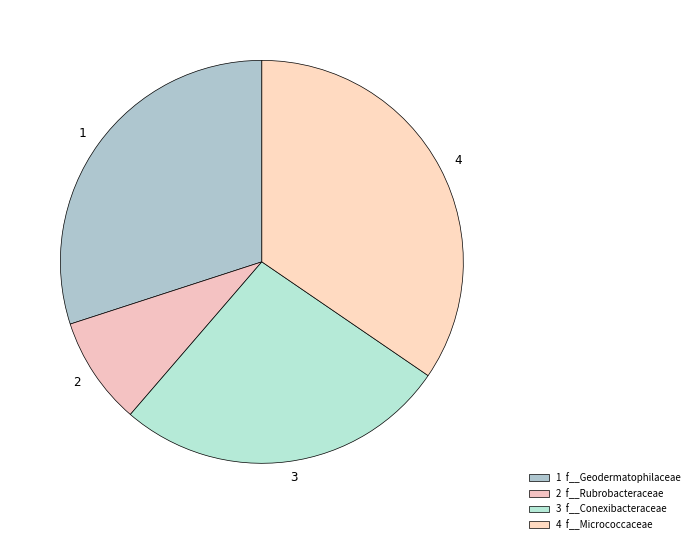

Is there a majority slice in this chart?

No